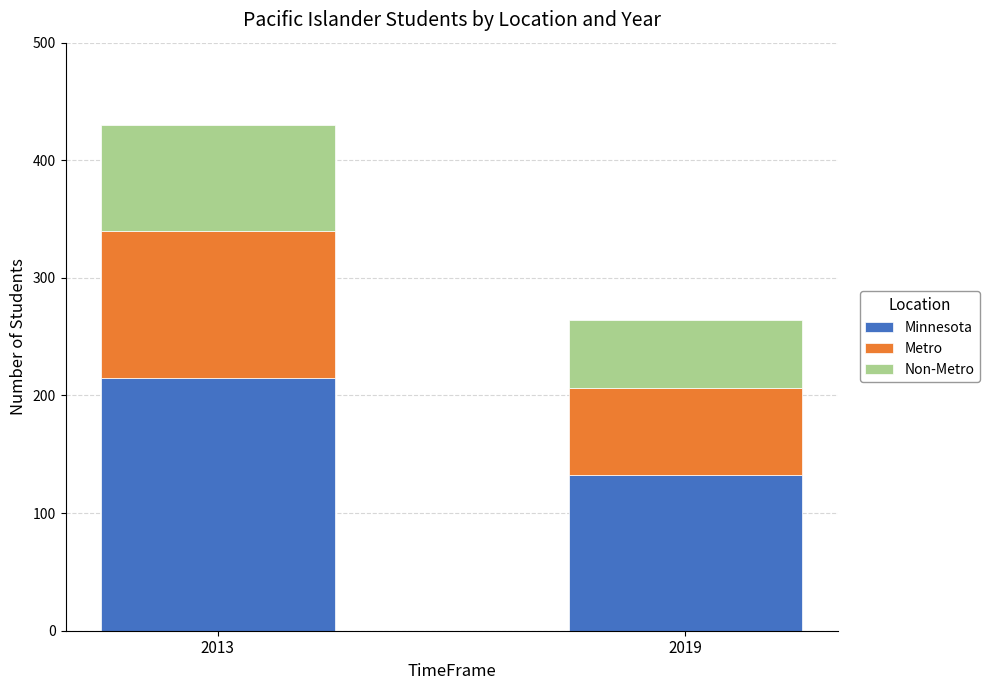

What value does the Minnesota series have at 2019?

132